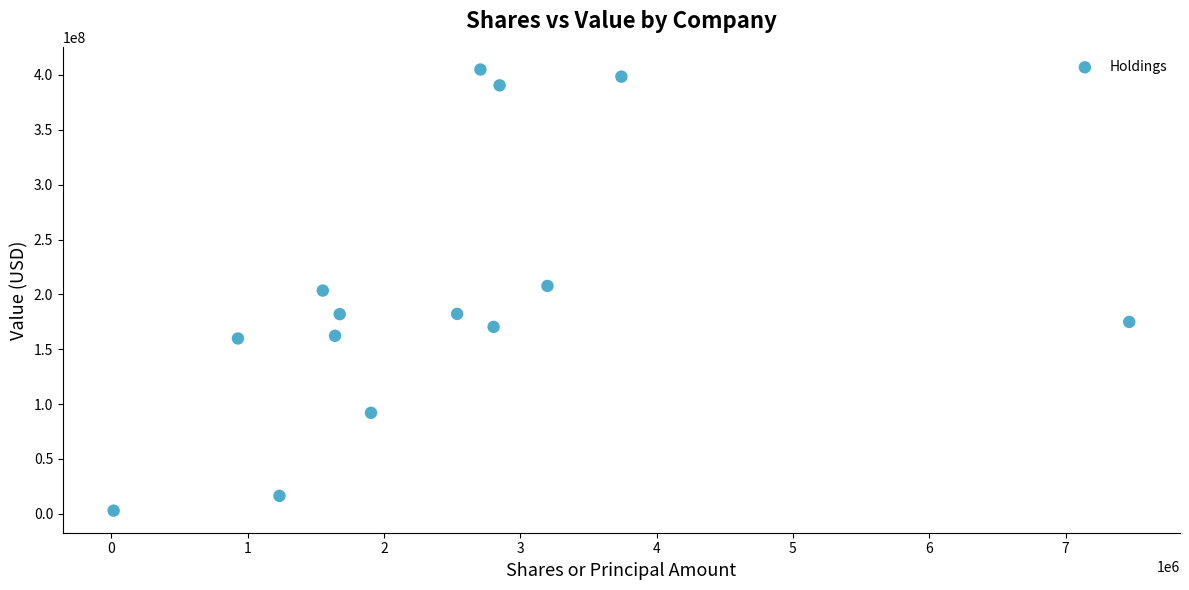

What is the range of Y values (max minus min)?

402197000